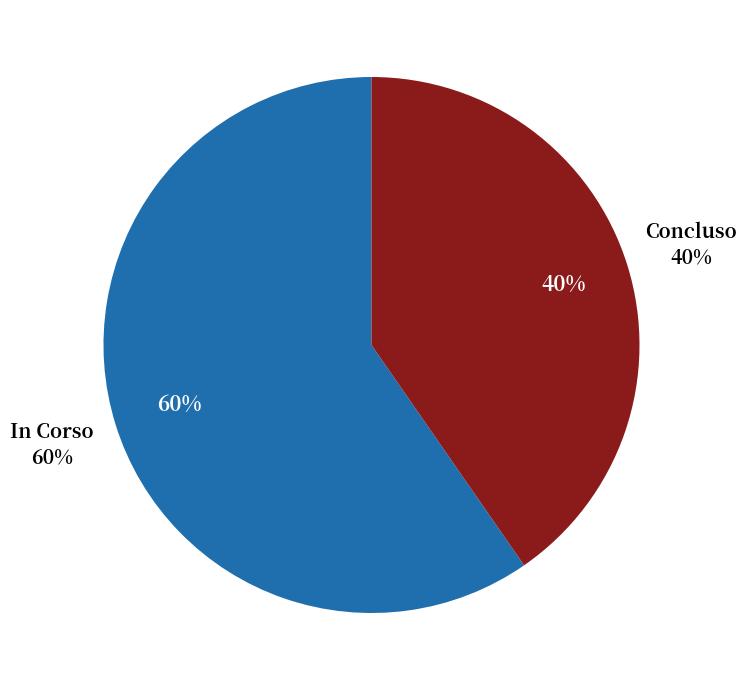

What is the smallest slice in the pie chart?

Concluso